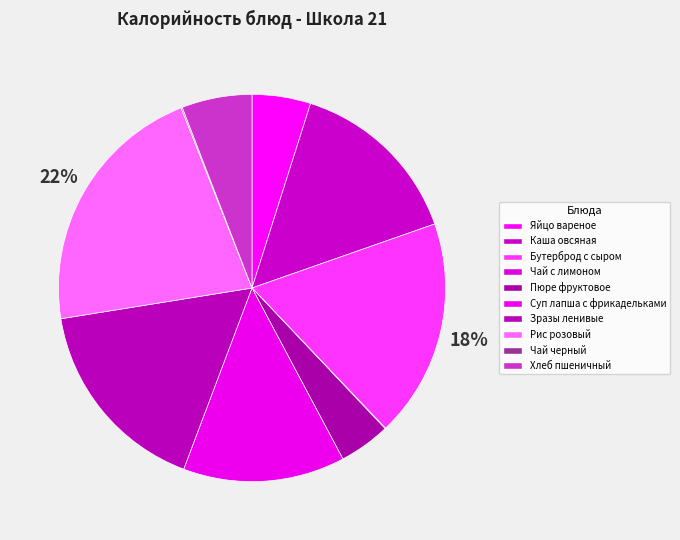

Combined, what portion of the pie is Зразы ленивые and Бутерброд с сыром?

35.0%